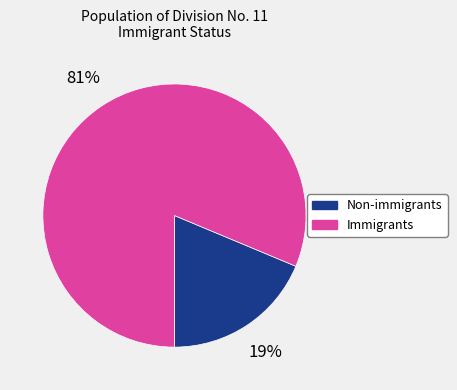

What is the largest slice in the pie chart?

Immigrants